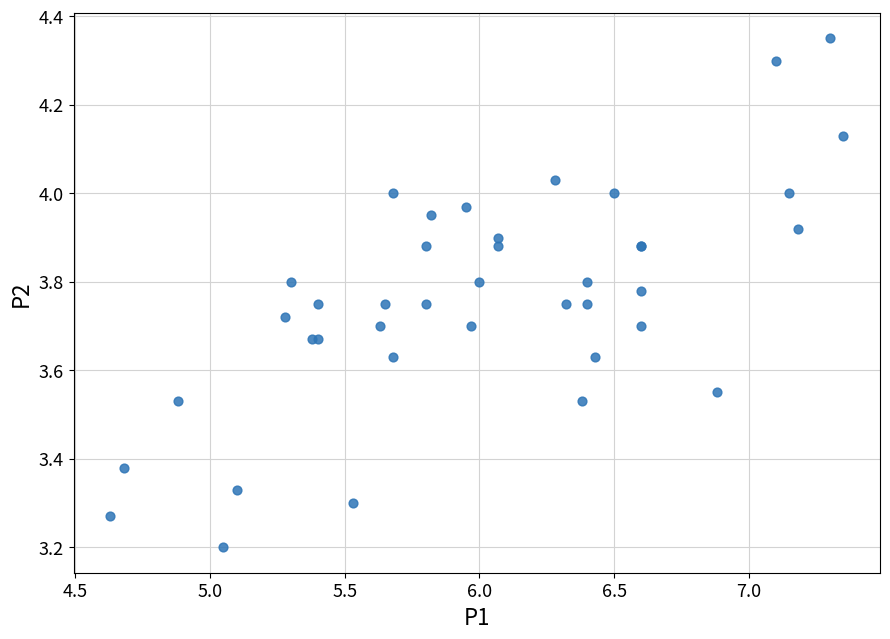

What Y value in the scatter plot is closest to 3?

3.2